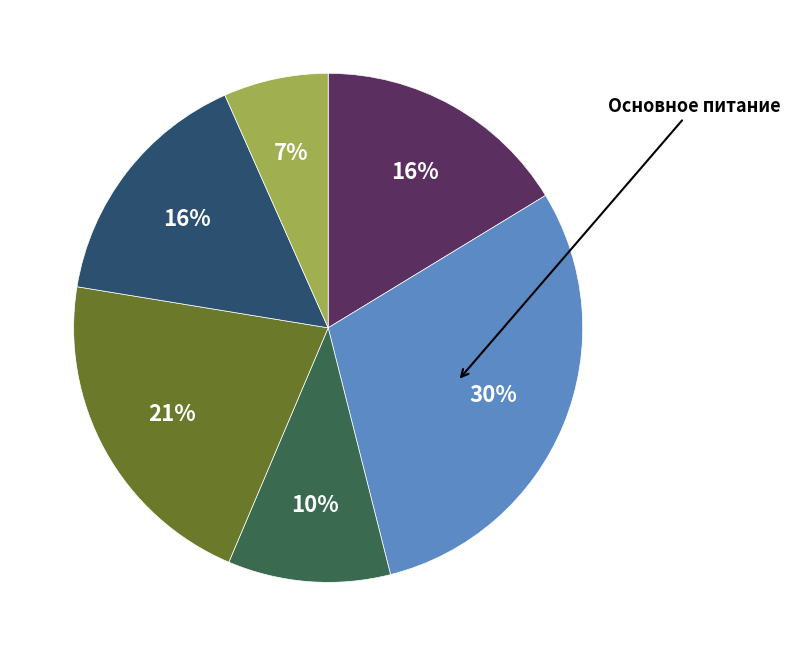

To the nearest percent, what is the average slice percentage?

17%